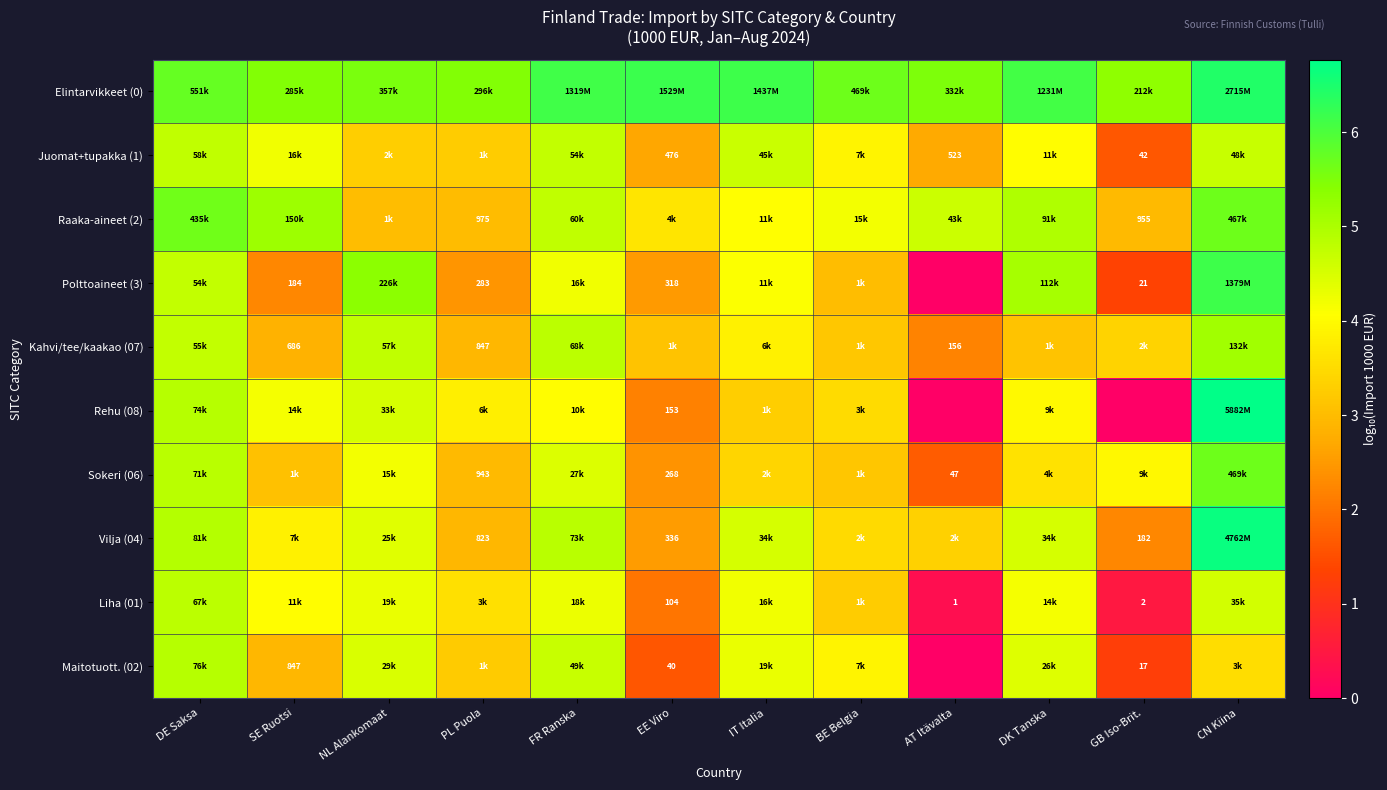

At which label does Raaka-aineet (2) reach its peak?

CN Kiina